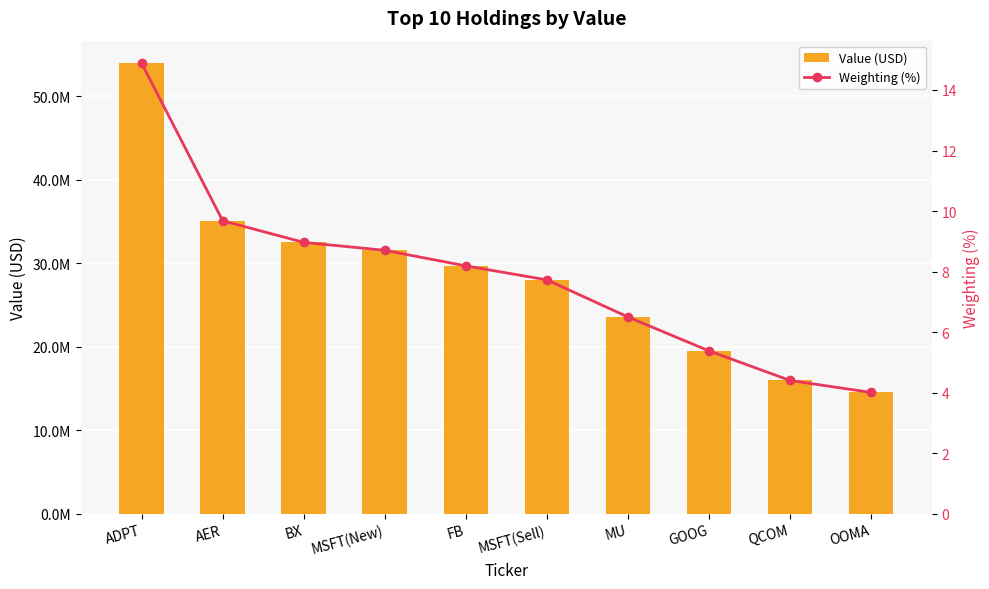

Reading left to right, extract all data points from this chart.

Value (USD): ADPT=53964000.0	AER=35082000.0	BX=32495000.0	MSFT(New)=31544000.0	FB=29678000.0	MSFT(Sell)=28003000.0	MU=23560000.0	GOOG=19494000.0	QCOM=15953000.0	OOMA=14516000.0
Weighting (%): ADPT=14.9	AER=9.7	BX=9.0	MSFT(New)=8.7	FB=8.2	MSFT(Sell)=7.7	MU=6.5	GOOG=5.4	QCOM=4.4	OOMA=4.0